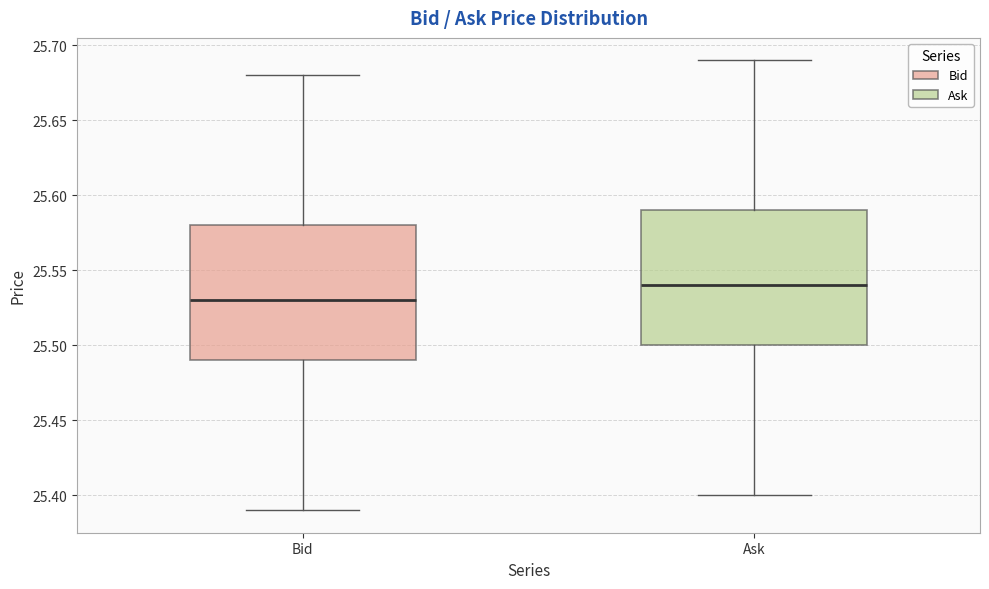

Where is the upper edge of the box for Bid on the y-axis? The values are not printed on the chart, so give them approximately, as read against the axis.

25.58